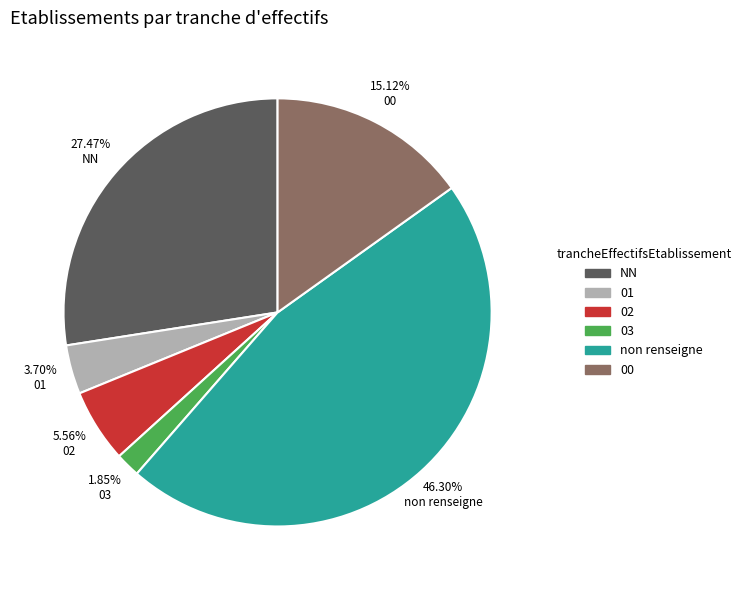

To the nearest percent, what is the combined percentage of 02 and 00?

21%